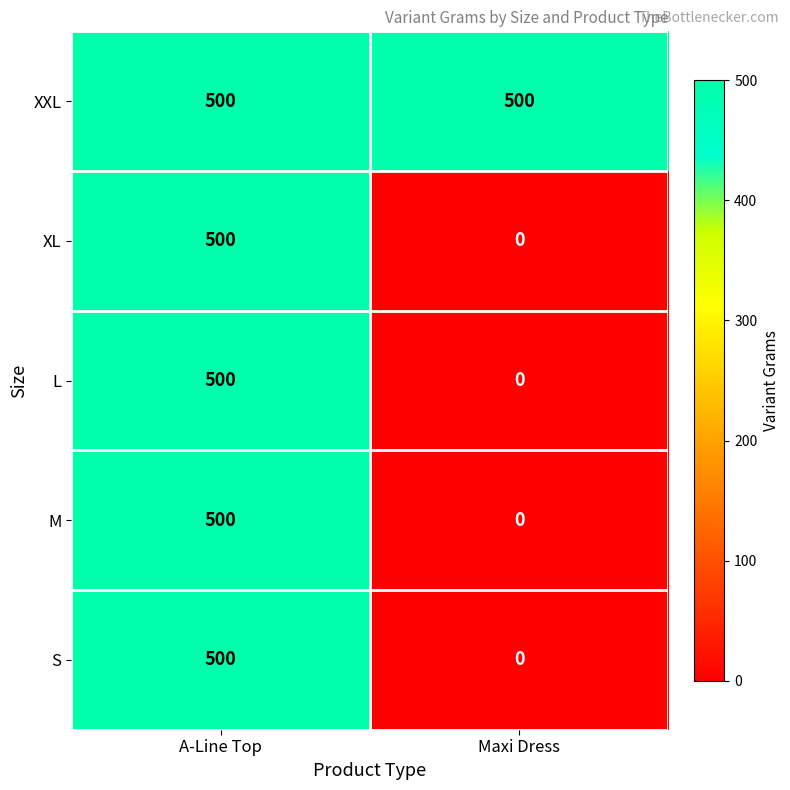

Reading left to right, list all the values displayed in this chart.

XXL: 500	500
XL: 500	0
L: 500	0
M: 500	0
S: 500	0